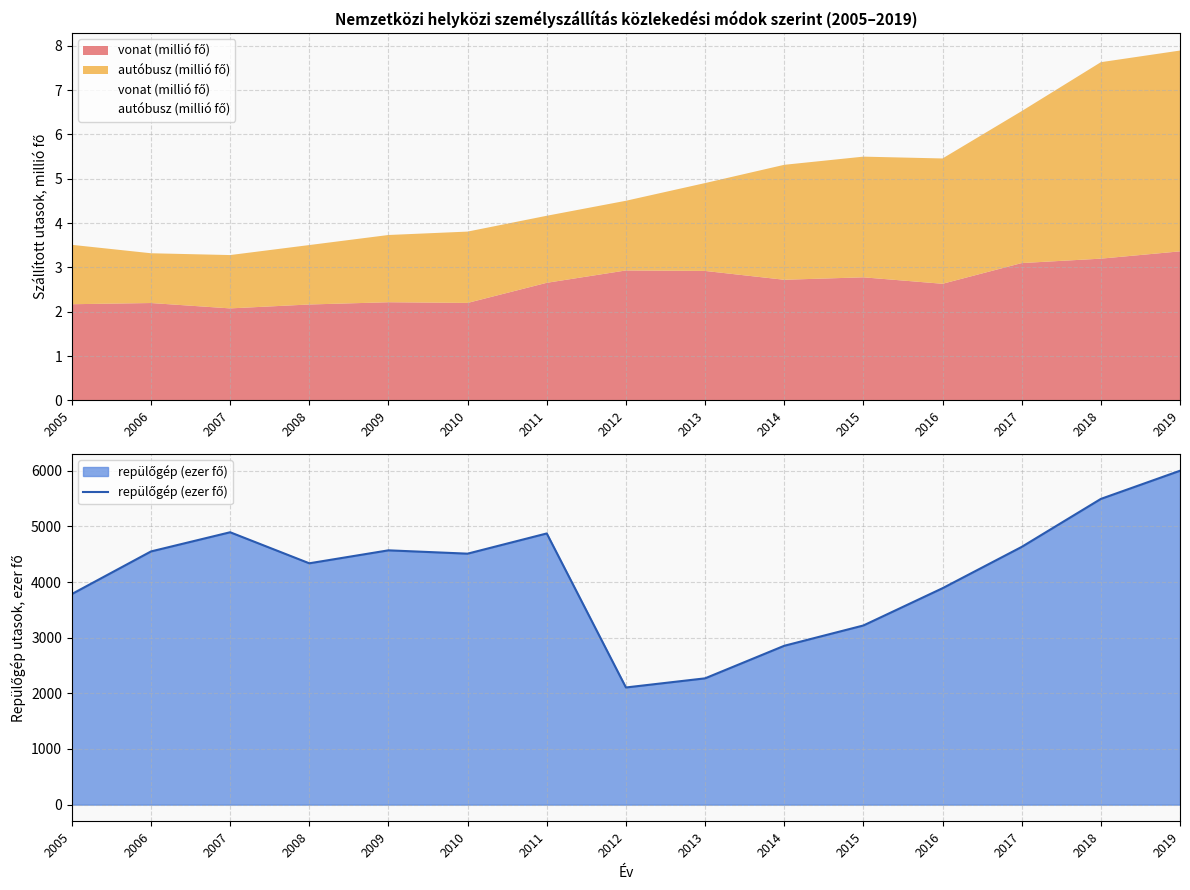

How many data points are above 4511?

8